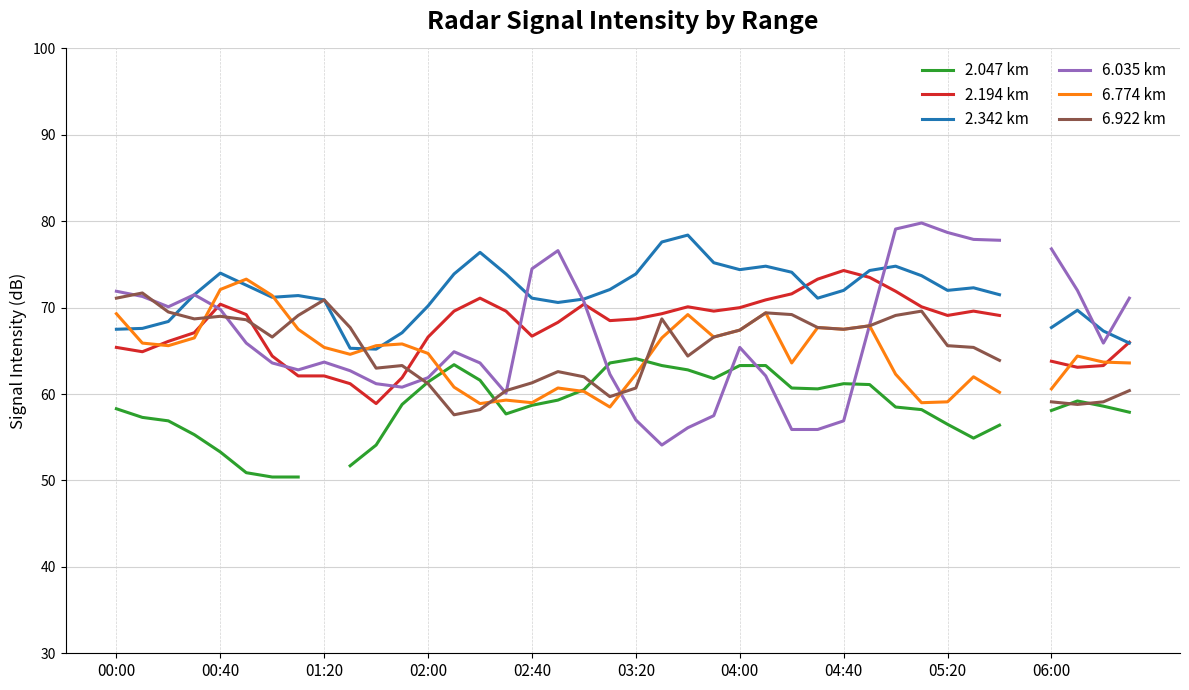

Rank the series at 04:40 from lowest to highest value.

6.035 km, 2.047 km, 6.774 km, 6.922 km, 2.342 km, 2.194 km